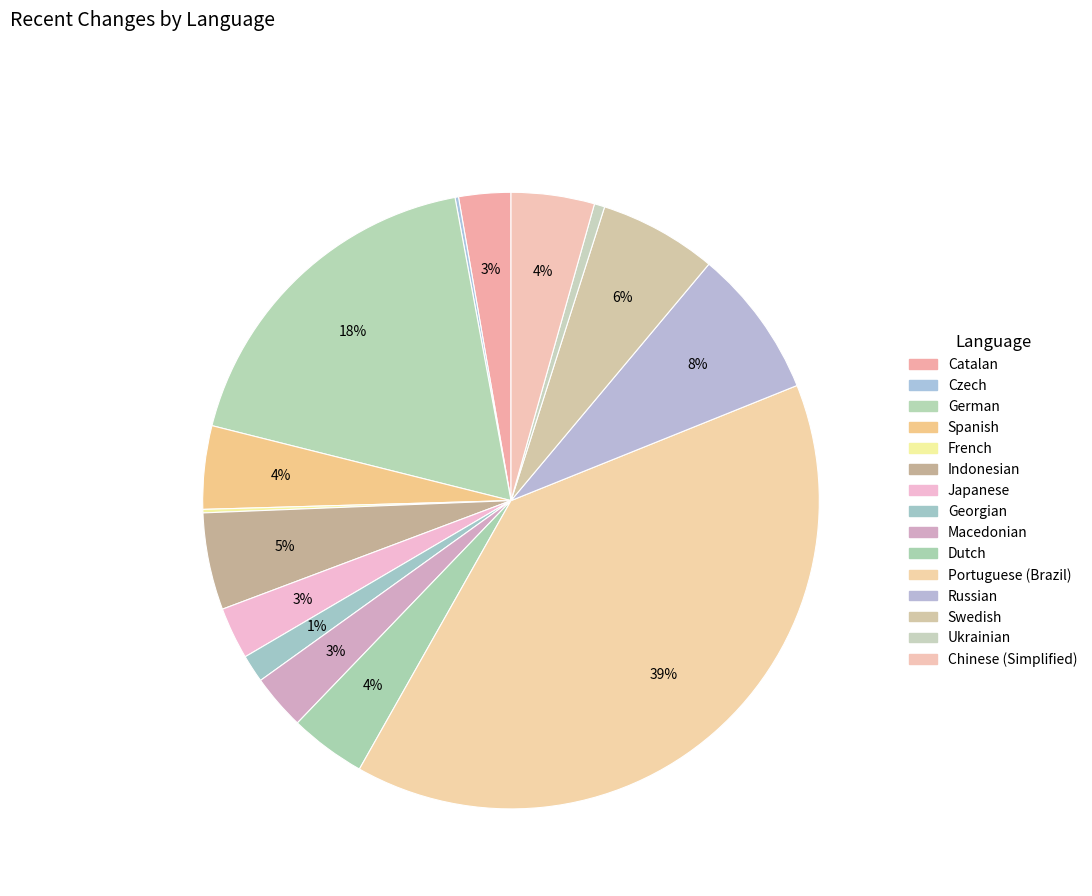

What is the largest slice in the pie chart?

Portuguese (Brazil)